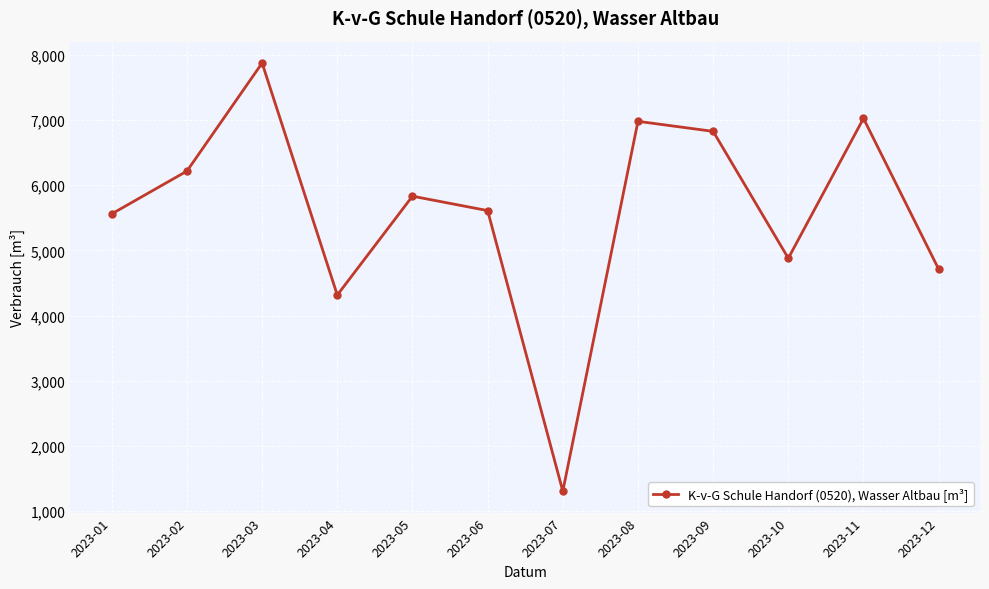

What is the average value?

5593